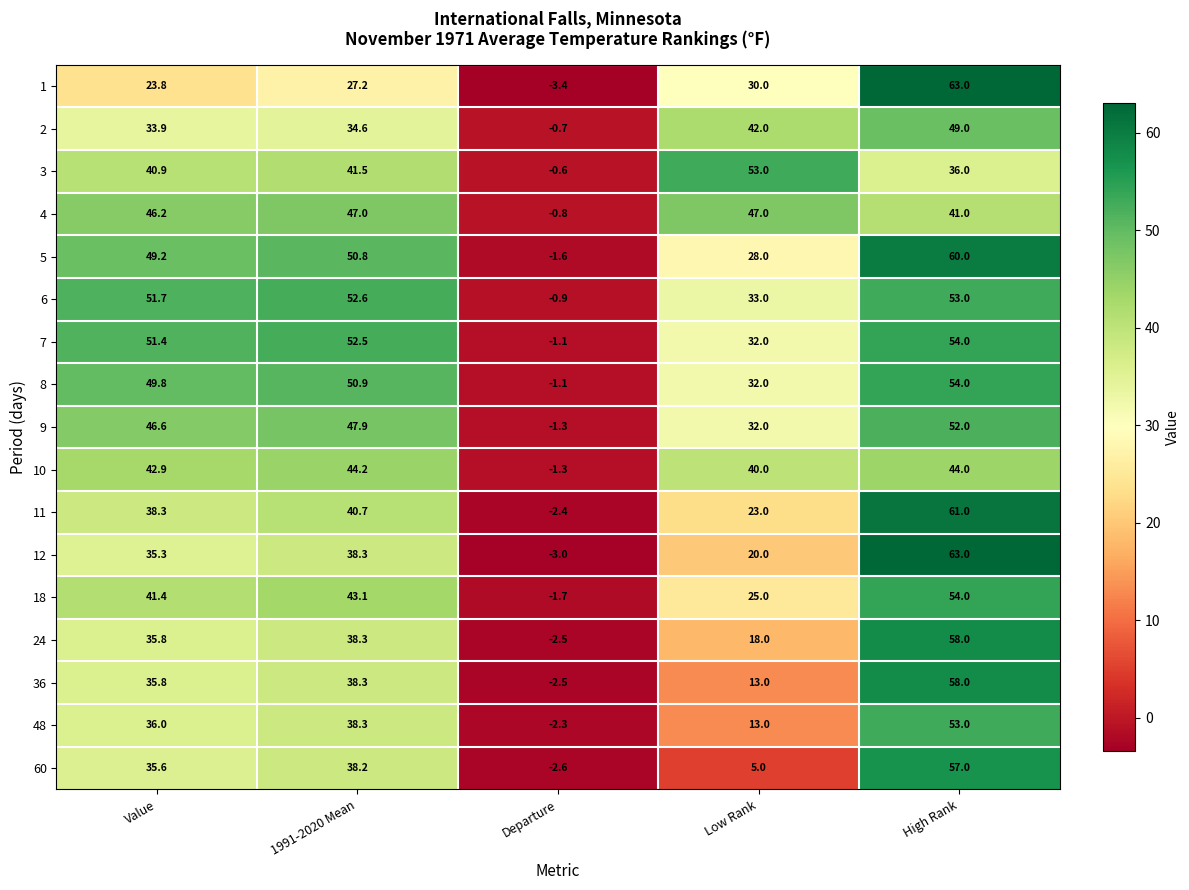

The 5 series shows 28.0 at Low Rank. True or false?

True